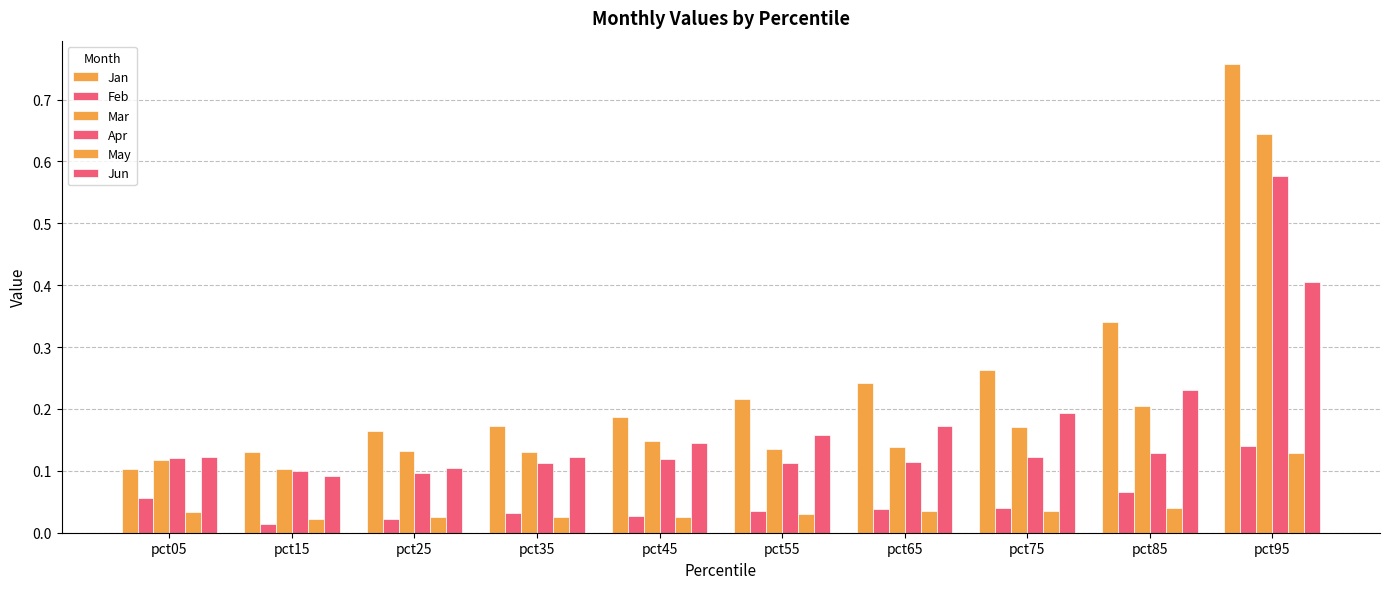

How many series are shown in this chart?

6